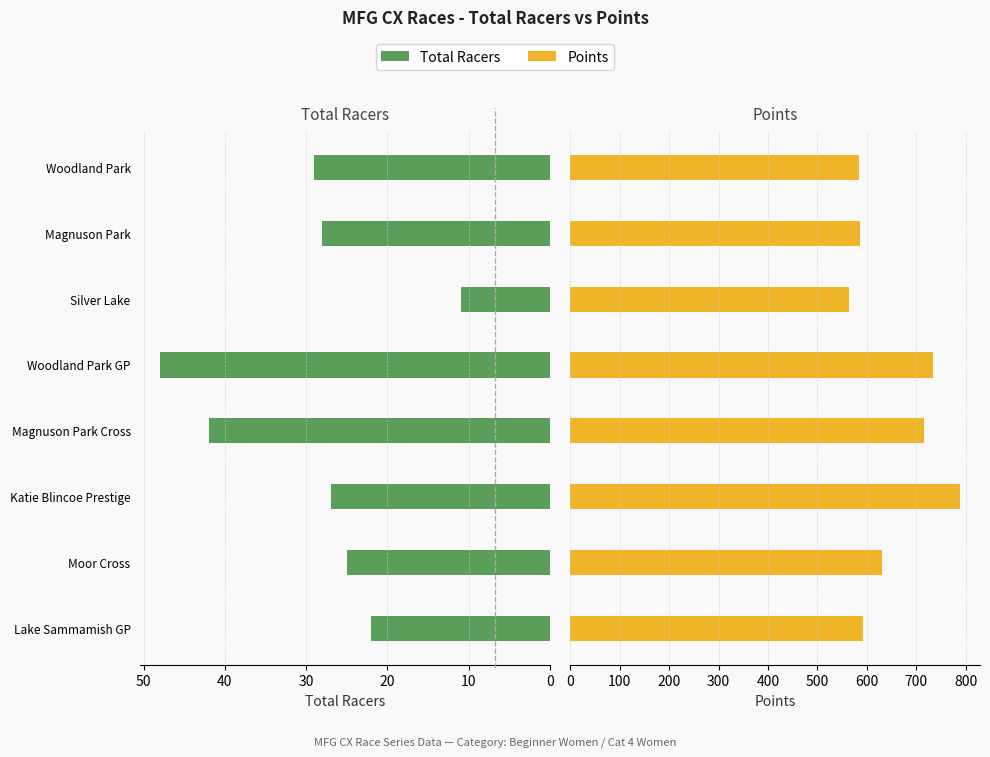

Reading right to left, extract all data points from this chart.

Total Racers: 29.0	28.0	11.0	48.0	42.0	27.0	25.0	22.0
Points: 584.3	587.1	564.0	734.0	715.9	789.6	630.0	591.8